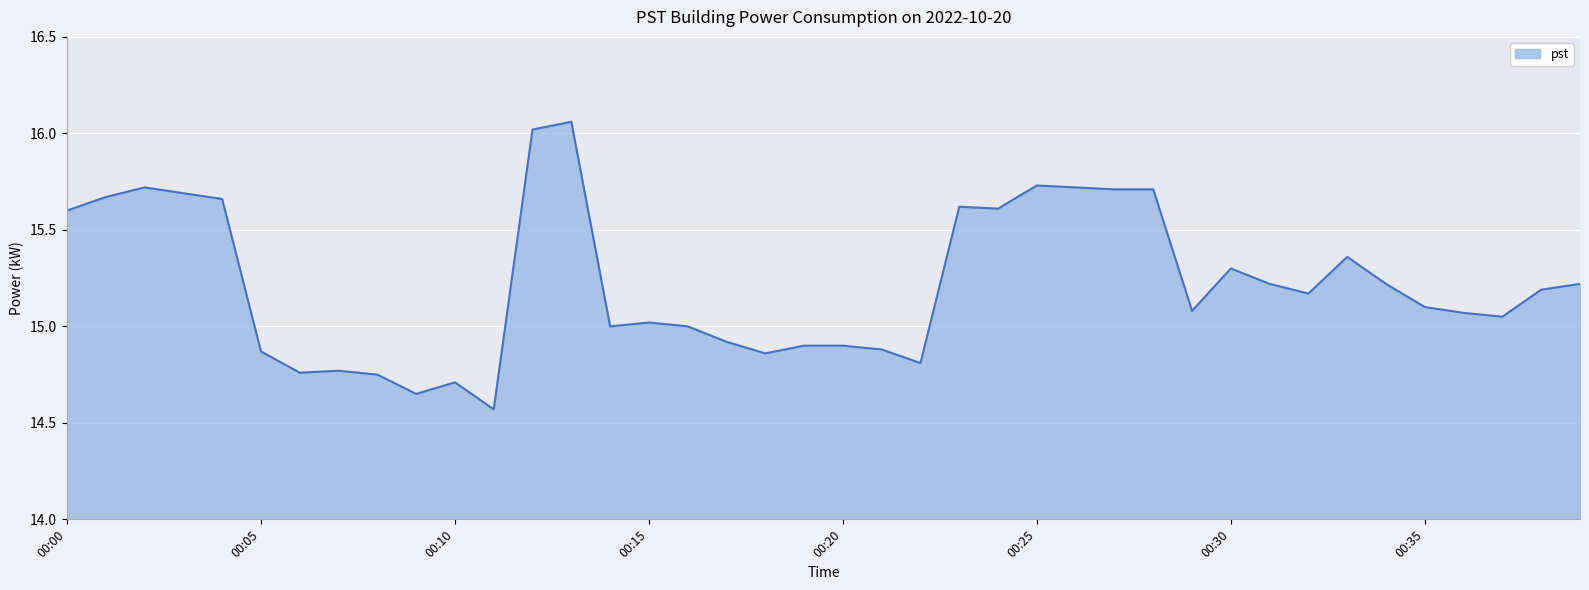

What is the difference between the maximum and minimum values?

1.5